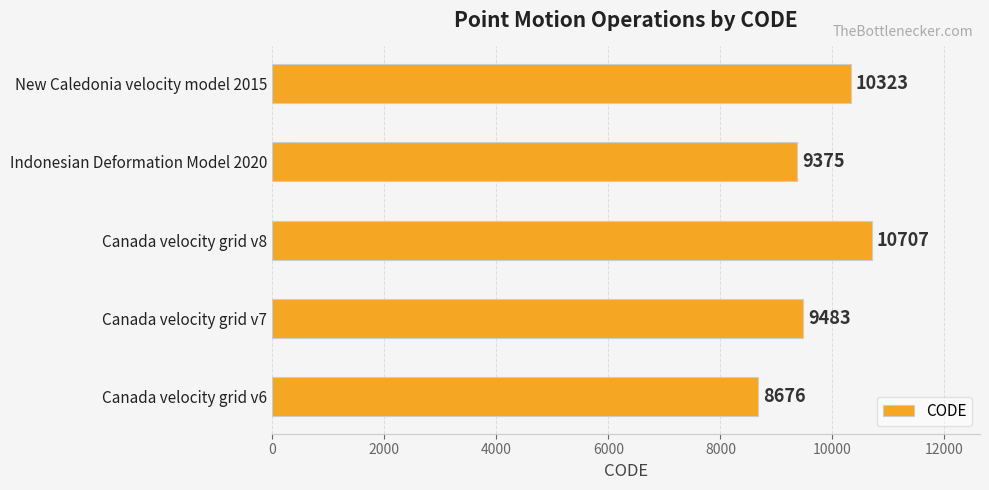

What is the difference between the second highest and minimum values?

1647